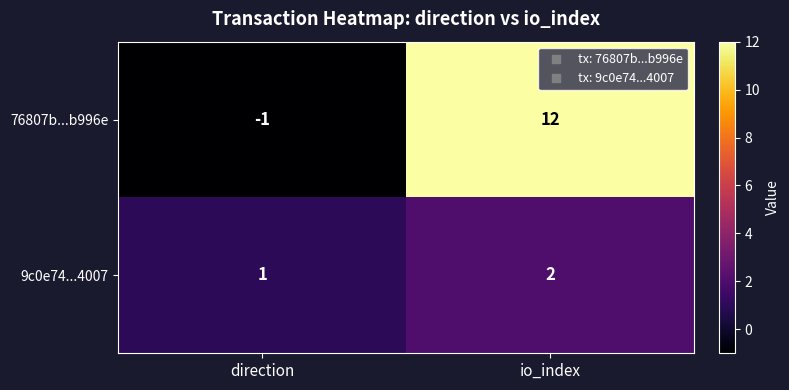

Reading left to right, list all the values displayed in this chart.

76807b...b996e: -1	12
9c0e74...4007: 1	2